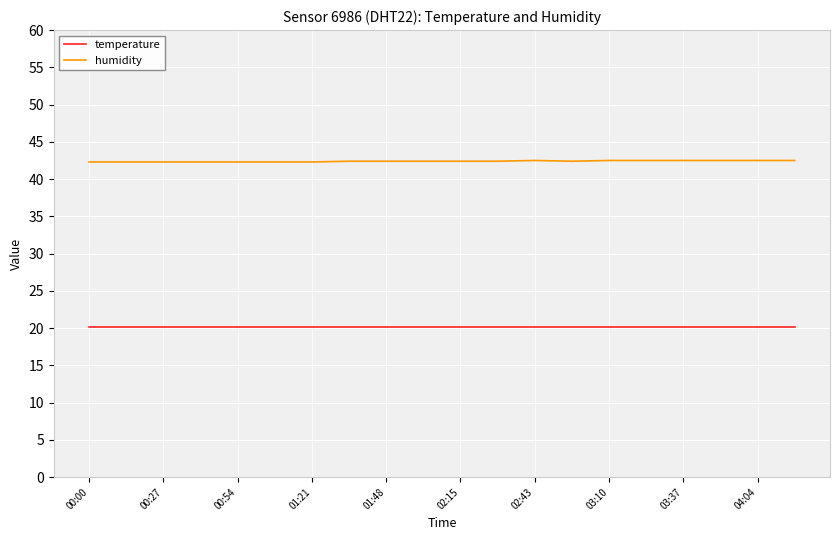

True or false: temperature and humidity cross at least once.

False